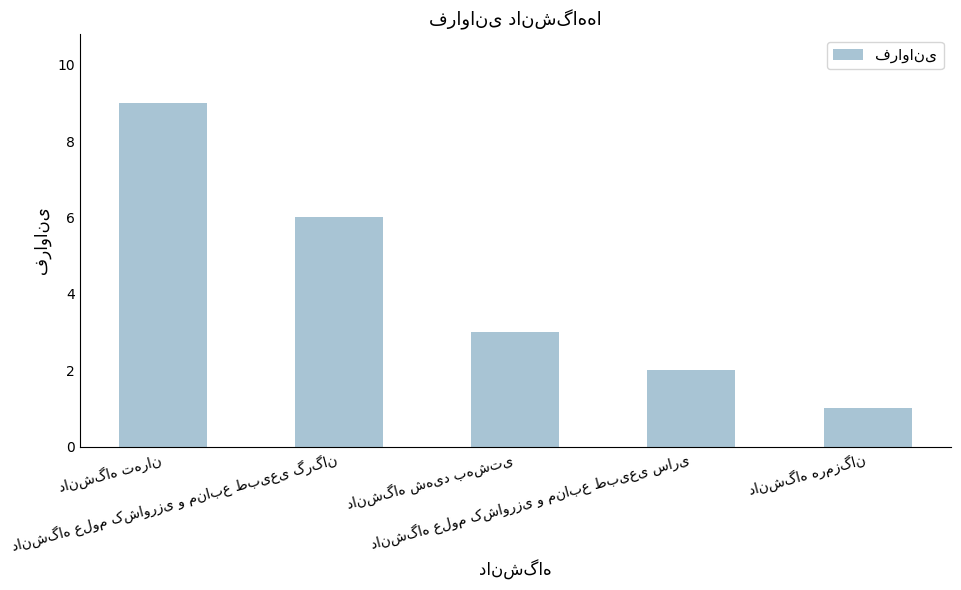

What is the difference between the maximum and second lowest values?

7